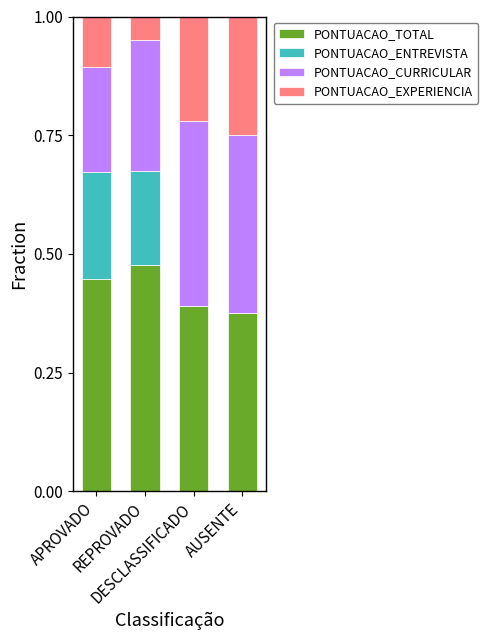

What is the difference between the PONTUACAO_CURRICULAR values at REPROVADO and AUSENTE?

0.1